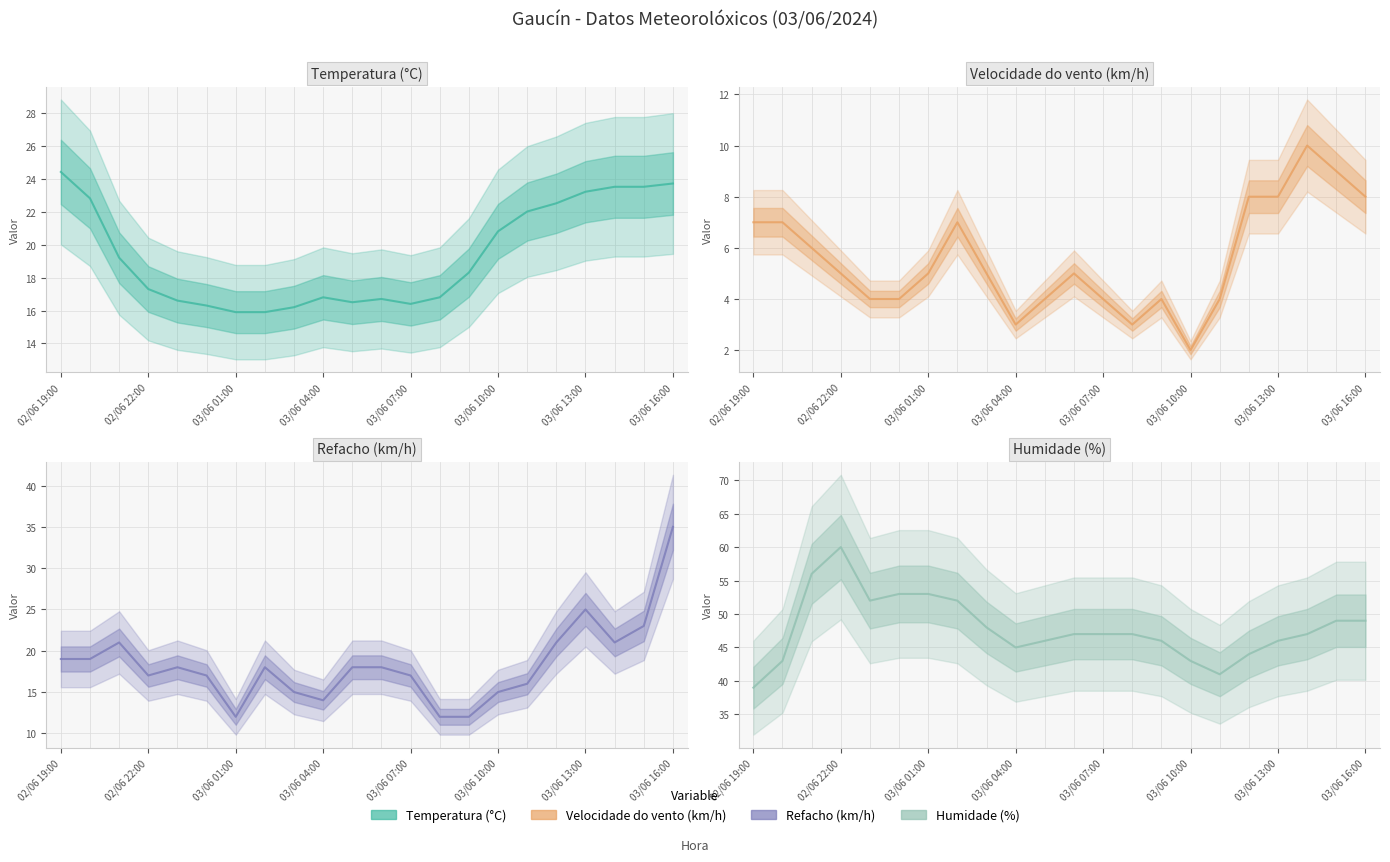

What is the difference between the highest and lowest values at 8?

43.0